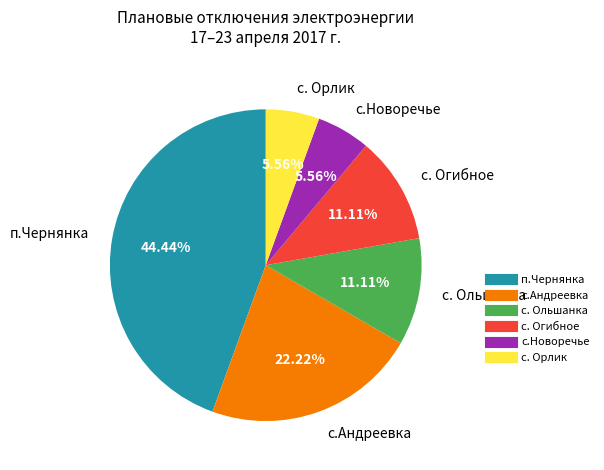

Count the number of slices in the pie.

6